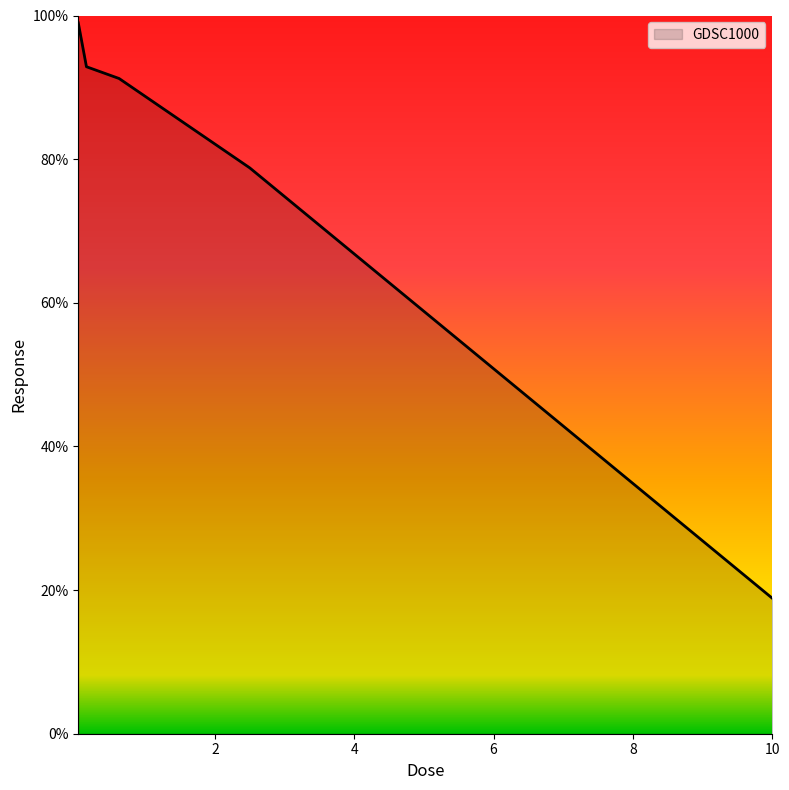

True or false: there are more than 1 points higher than both neighbors.

False